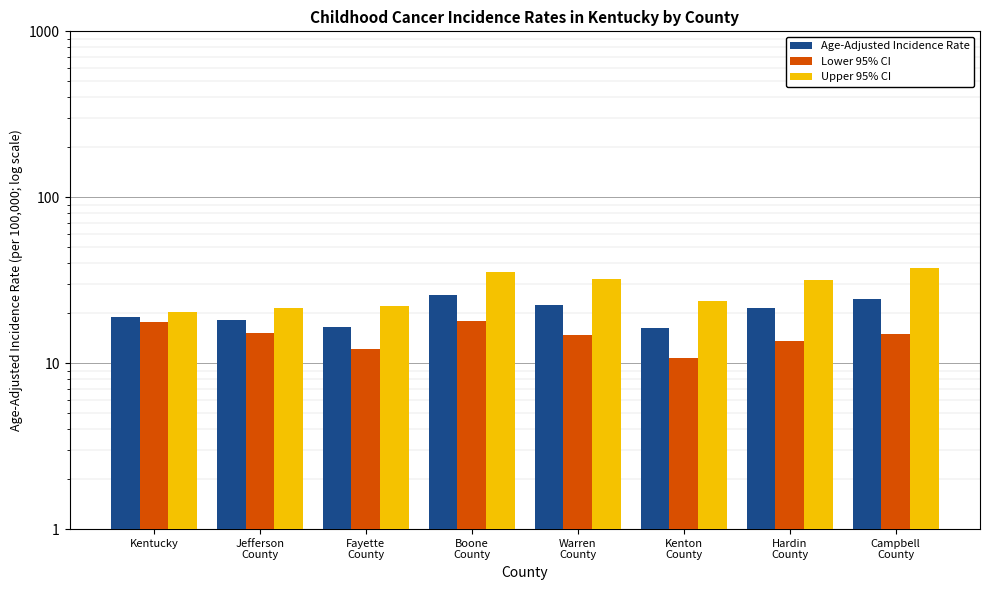

What is the difference between the second highest and minimum values in the Upper 95% CI series?

15.1